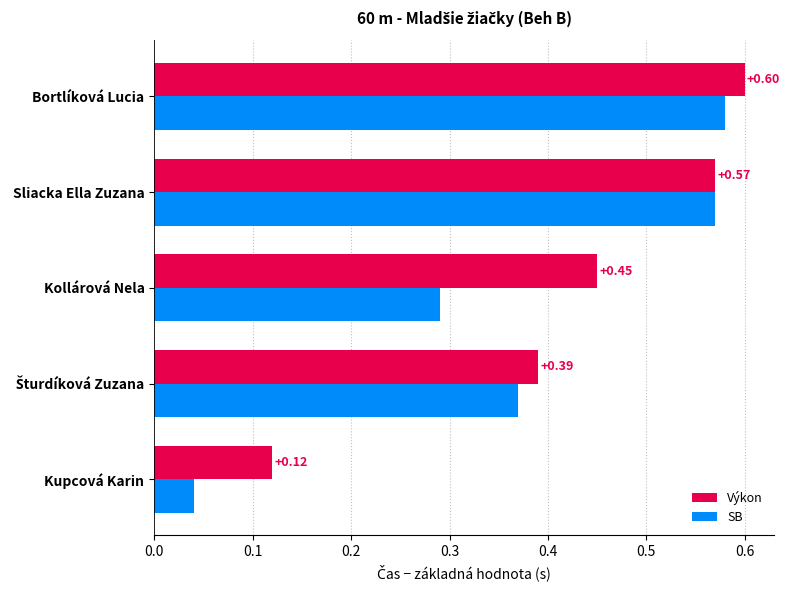

Is the value of SB at Bortlíková Lucia greater than the value of Výkon at Bortlíková Lucia?

No